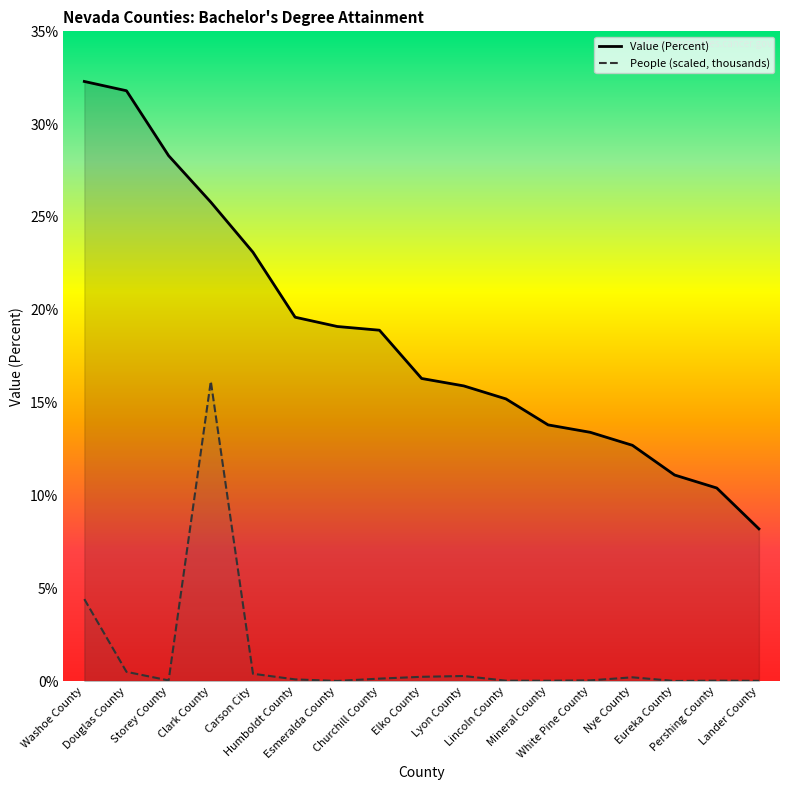

What is the sum of all People (scaled, thousands) values?

22.5